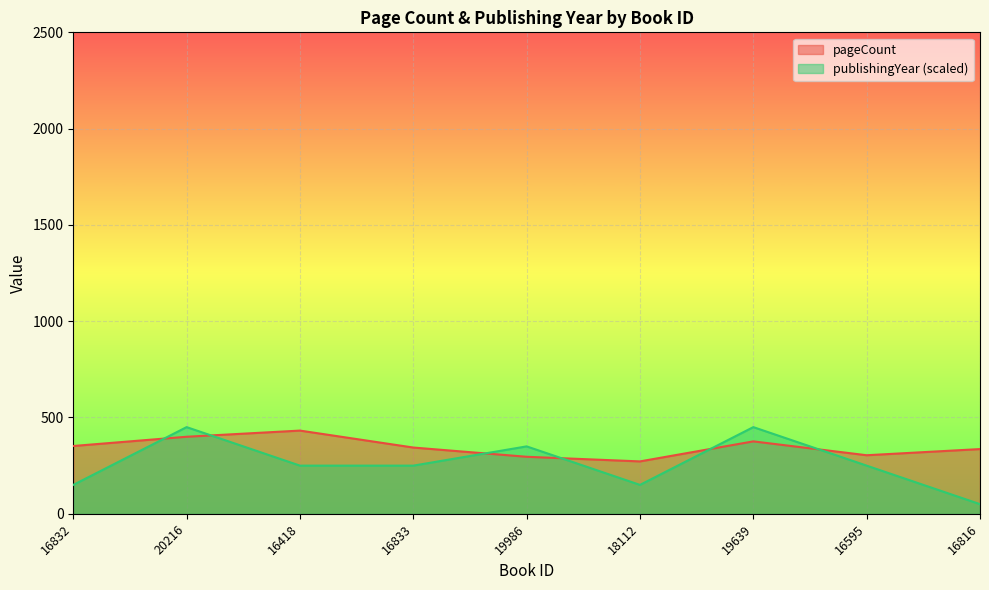

Where is the first local minimum for pageCount?

18112